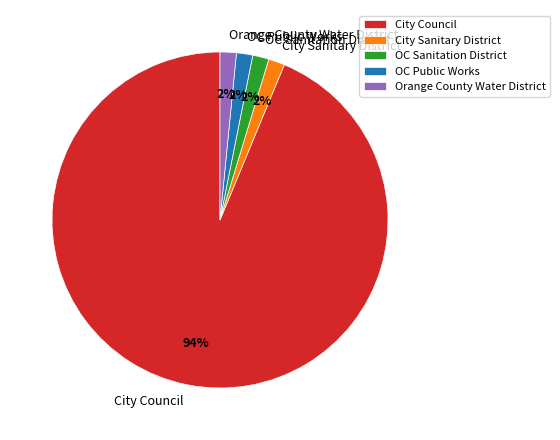

The OC Public Works slice represents 14% of the pie. True or false?

False